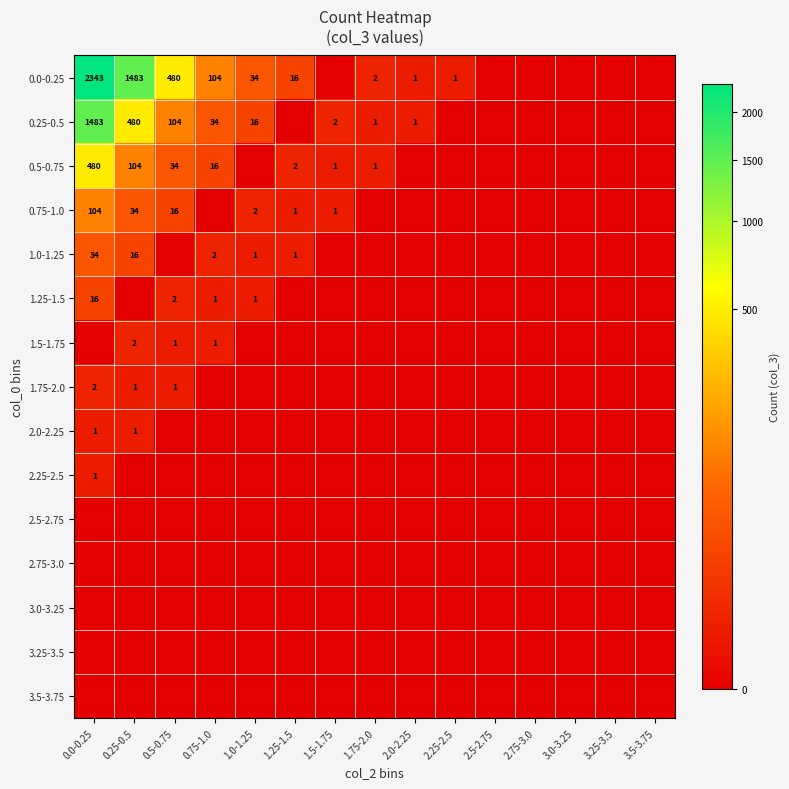

Is it true that 0.5-0.75 equals 36 at 0.25-0.5?

False